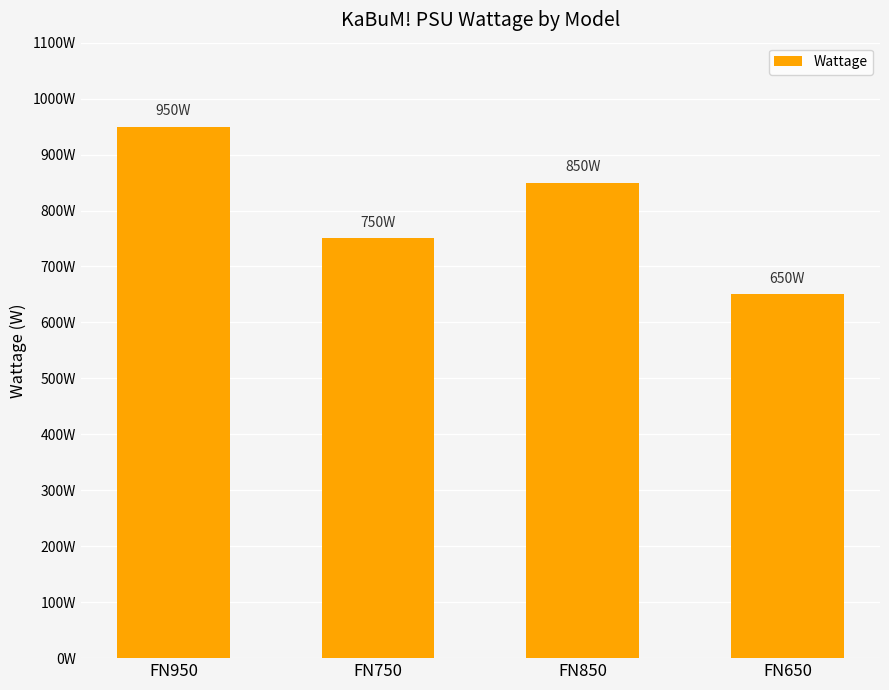

Are the bars horizontal?

No